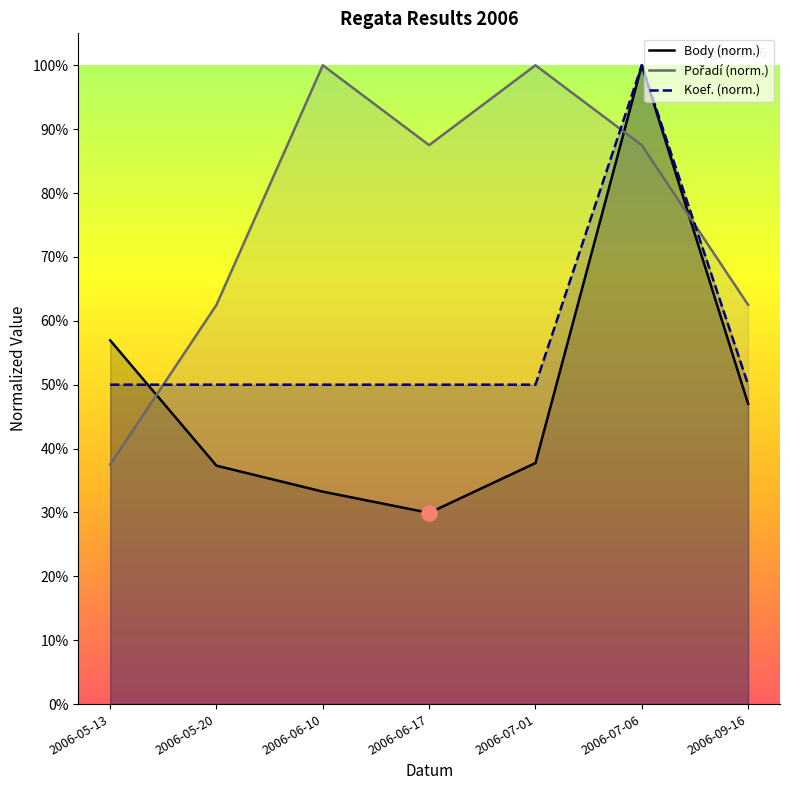

At which category is the sum across all series the highest?

2006-07-06